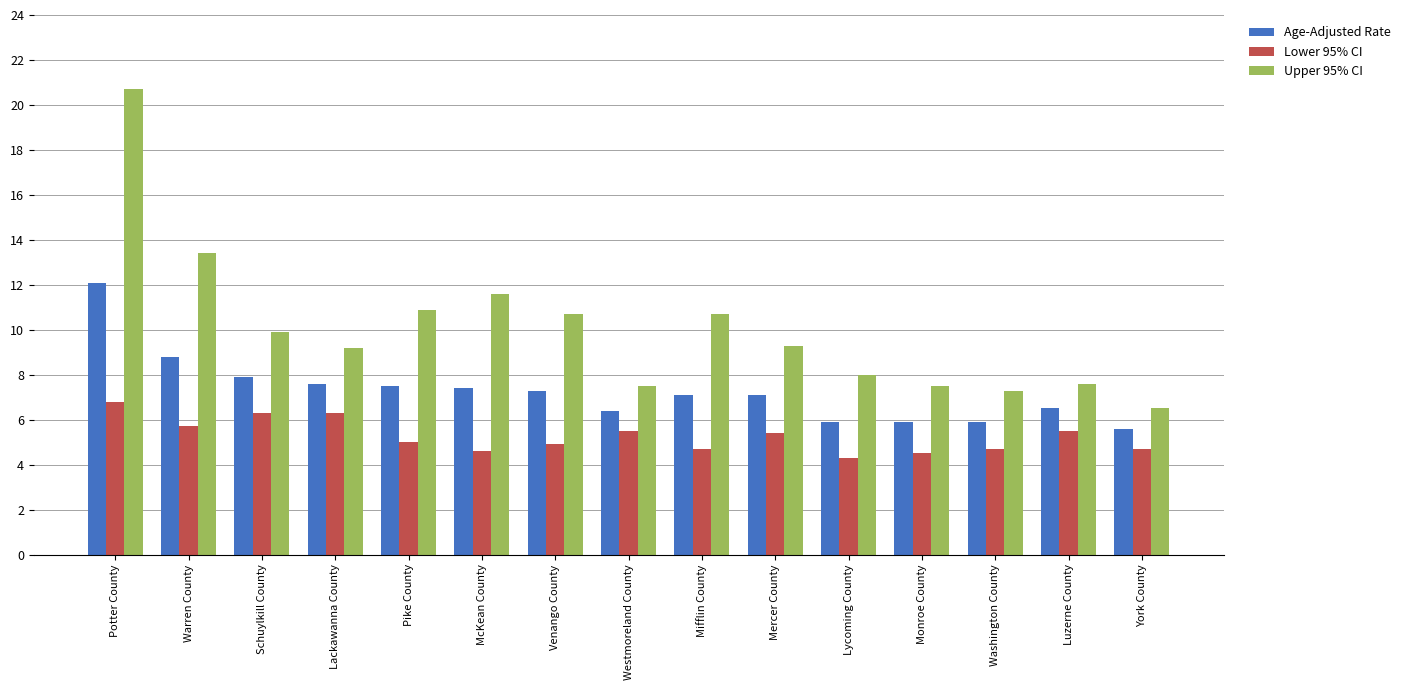

Reading left to right, extract all data points from this chart.

Age-Adjusted Rate: Potter County=12.1	Warren County=8.8	Schuylkill County=7.9	Lackawanna County=7.6	Pike County=7.5	McKean County=7.4	Venango County=7.3	Westmoreland County=6.4	Mifflin County=7.1	Mercer County=7.1	Lycoming County=5.9	Monroe County=5.9	Washington County=5.9	Luzerne County=6.5	York County=5.6
Lower 95% CI: Potter County=6.8	Warren County=5.7	Schuylkill County=6.3	Lackawanna County=6.3	Pike County=5.0	McKean County=4.6	Venango County=4.9	Westmoreland County=5.5	Mifflin County=4.7	Mercer County=5.4	Lycoming County=4.3	Monroe County=4.5	Washington County=4.7	Luzerne County=5.5	York County=4.7
Upper 95% CI: Potter County=20.7	Warren County=13.4	Schuylkill County=9.9	Lackawanna County=9.2	Pike County=10.9	McKean County=11.6	Venango County=10.7	Westmoreland County=7.5	Mifflin County=10.7	Mercer County=9.3	Lycoming County=8.0	Monroe County=7.5	Washington County=7.3	Luzerne County=7.6	York County=6.5